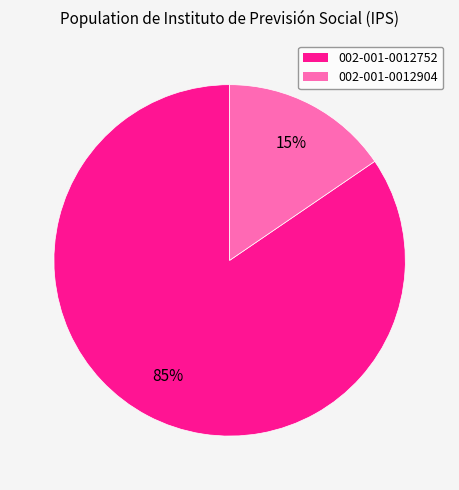

True or false: 002-001-0012752 accounts for 74% of the total.

False